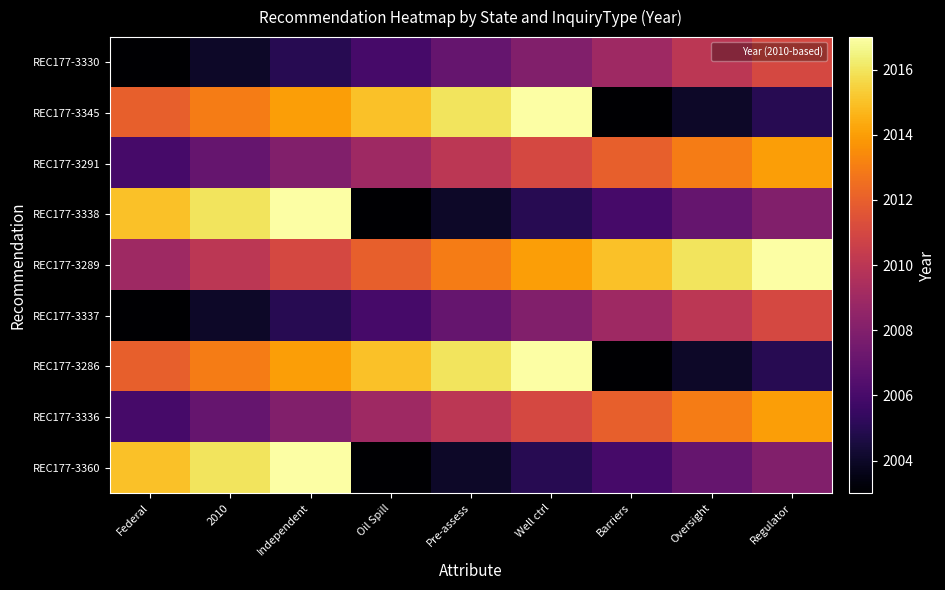

What is the total value across all series at Oversight?

18084